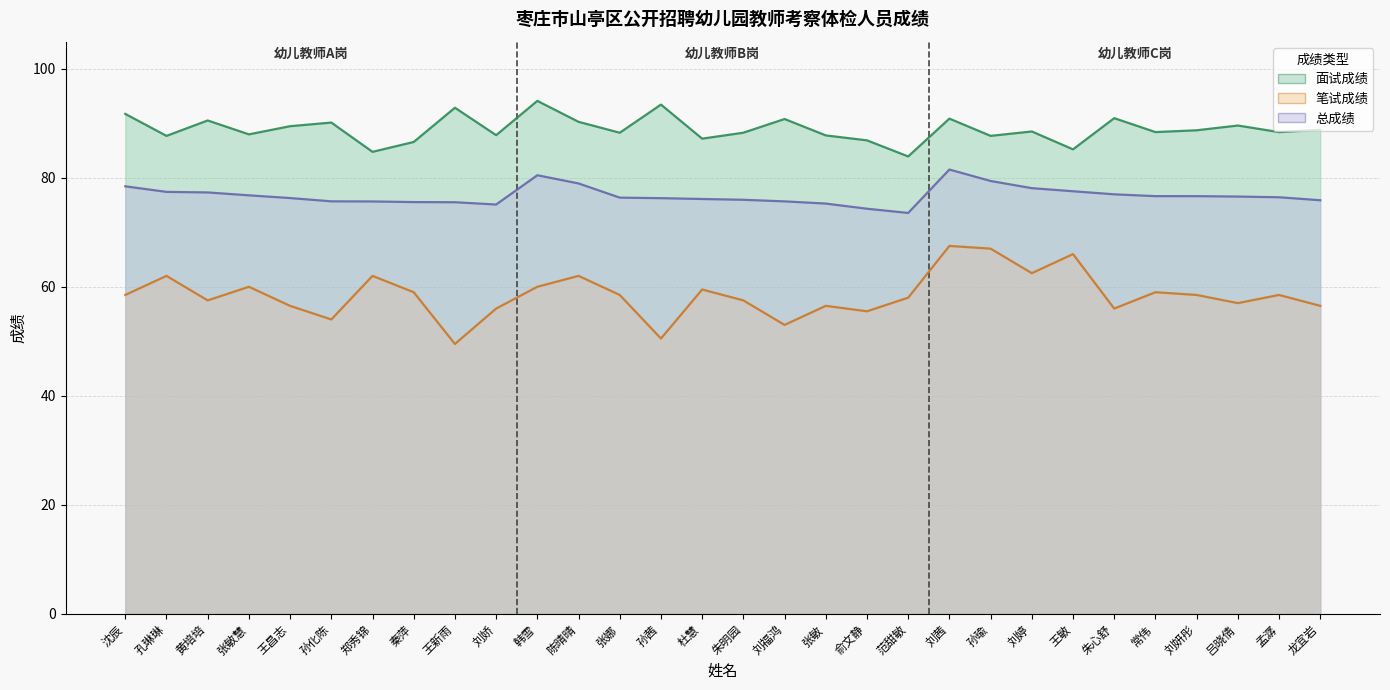

What is the maximum value for 面试成绩?

94.1